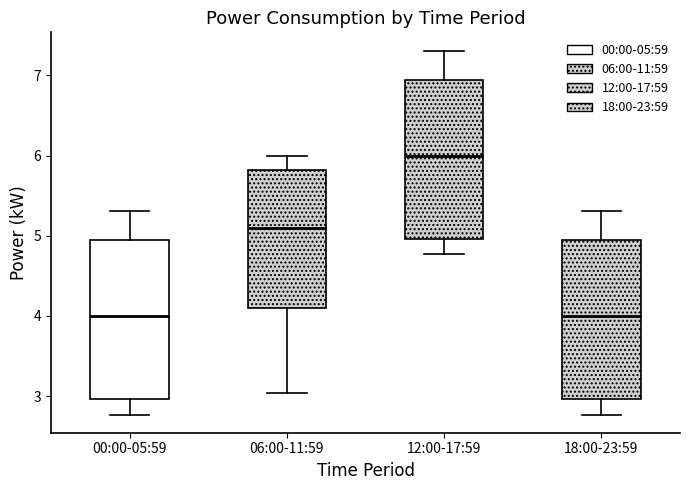

Where is the upper edge of the box for 06:00-11:59 on the y-axis? The values are not printed on the chart, so give them approximately, as read against the axis.

5.8